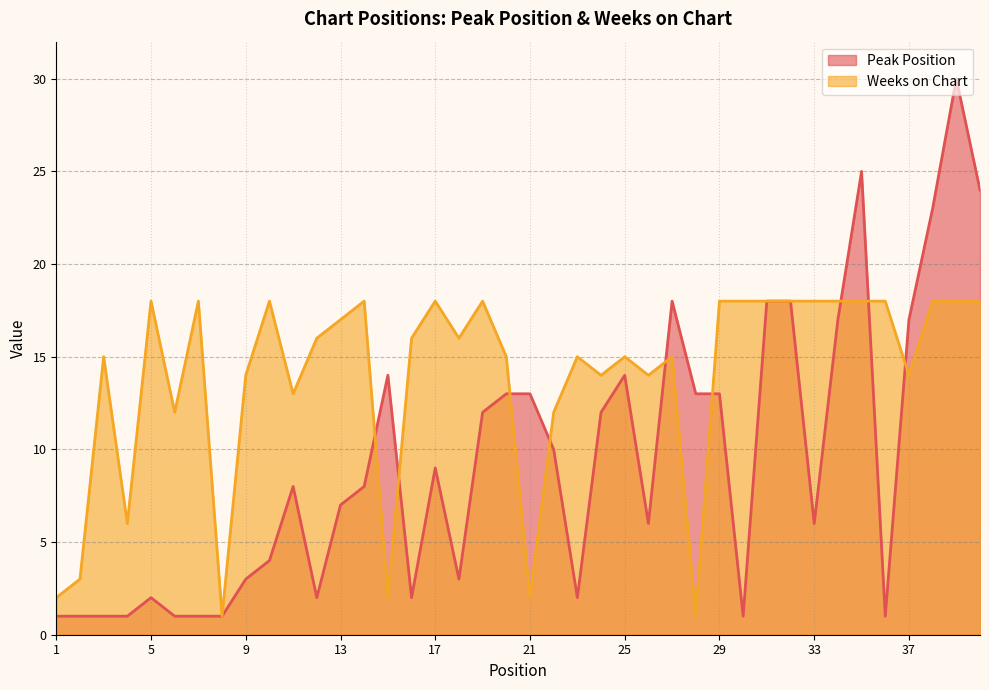

Reading right to left, list all the values displayed in this chart.

Peak Position: 40=24	39=30	38=23	37=17	36=1	35=25	34=17	33=6	32=18	31=18	30=1	29=13	28=13	27=18	26=6	25=14	24=12	23=2	22=10	21=13	20=13	19=12	18=3	17=9	16=2	15=14	14=8	13=7	12=2	11=8	10=4	9=3	8=1	7=1	6=1	5=2	4=1	3=1	2=1	1=1
Weeks on Chart: 40=18	39=18	38=18	37=14	36=18	35=18	34=18	33=18	32=18	31=18	30=18	29=18	28=1	27=15	26=14	25=15	24=14	23=15	22=12	21=2	20=15	19=18	18=16	17=18	16=16	15=2	14=18	13=17	12=16	11=13	10=18	9=14	8=1	7=18	6=12	5=18	4=6	3=15	2=3	1=2